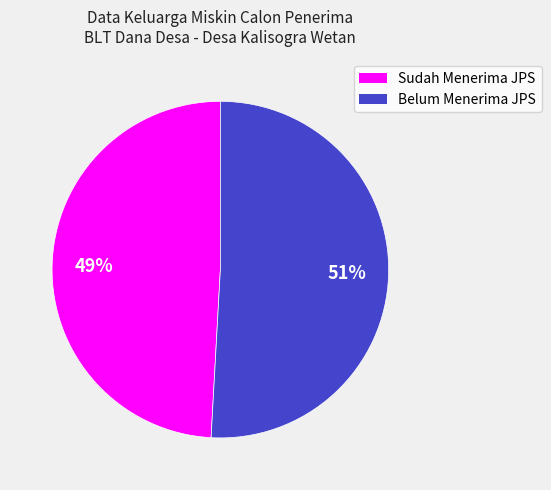

To the nearest percent, what percentage of the pie is Belum Menerima JPS?

51%